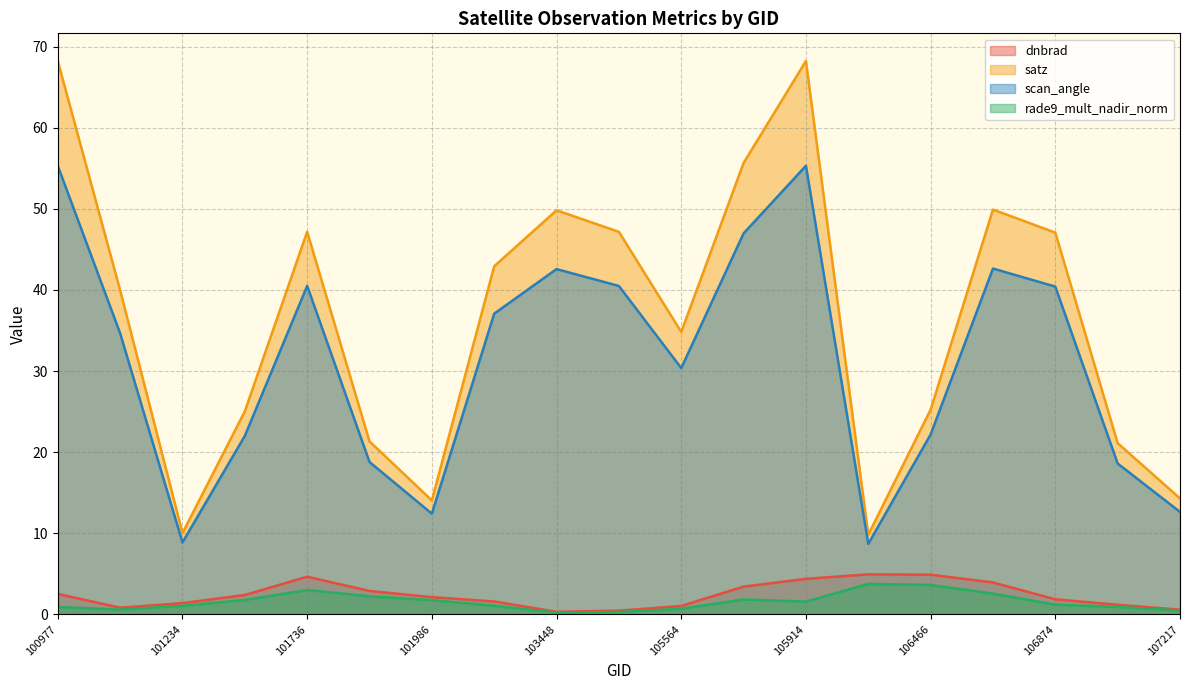

True or false: dnbrad and rade9_mult_nadir_norm cross at least once.

False